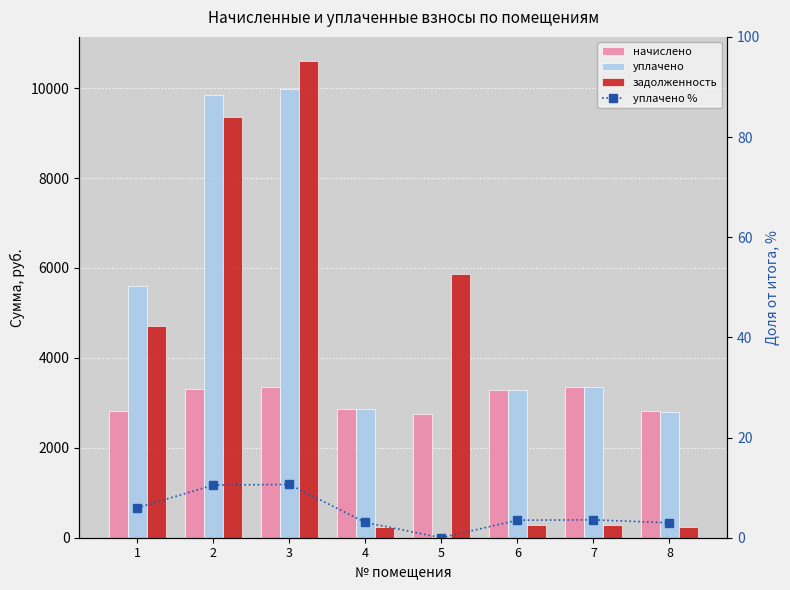

How many data points in уплачено are less than 3349?

4